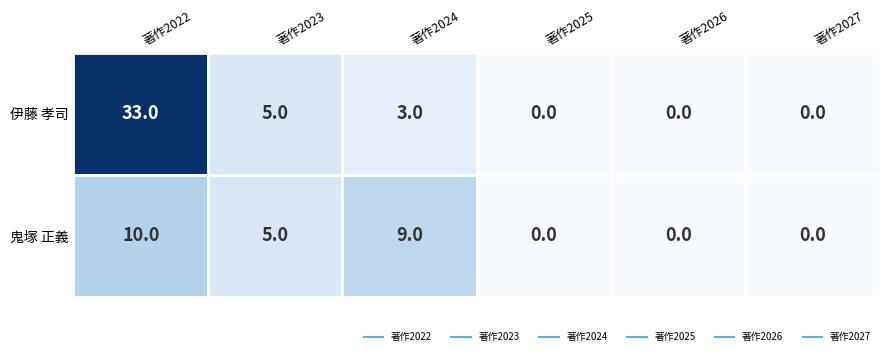

Rank the series at 著作2022 from highest to lowest value.

伊藤 孝司, 鬼塚 正義